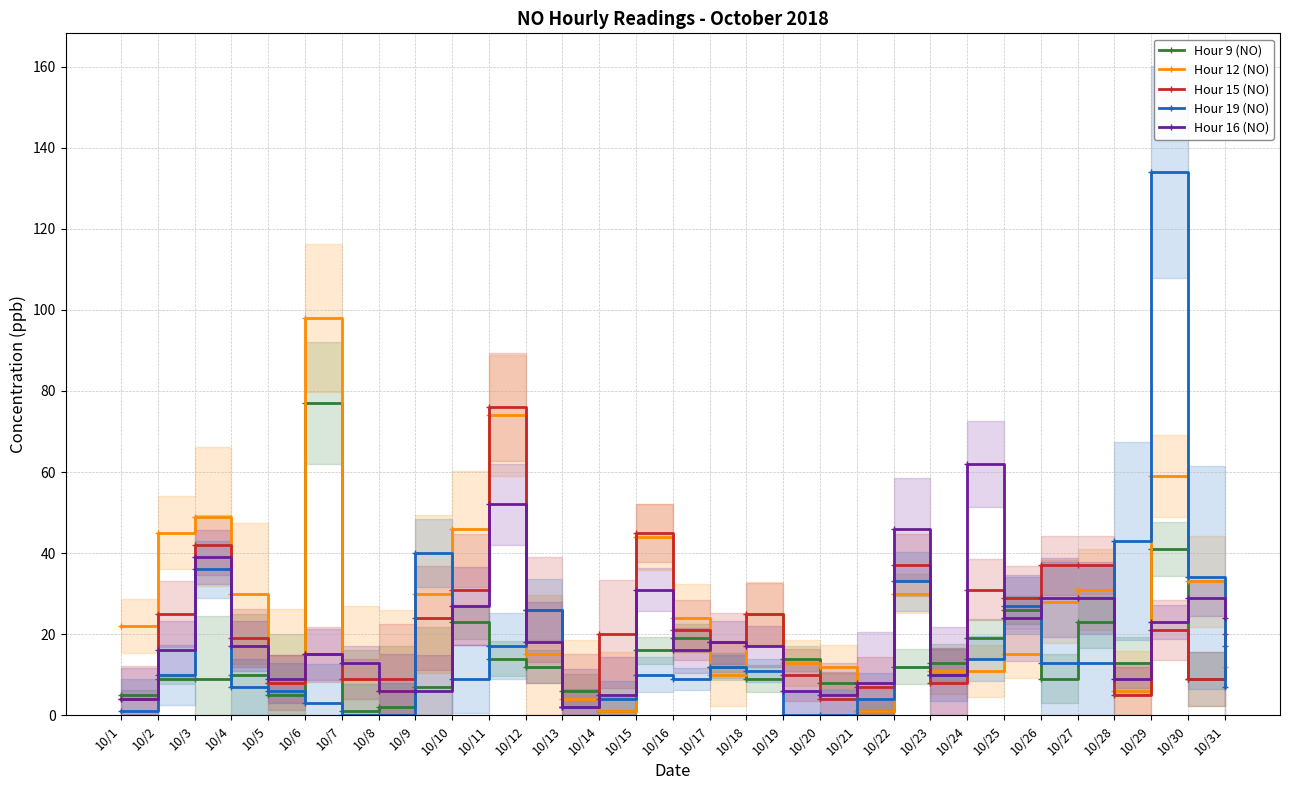

Which category has the lowest value in the Hour 19 (NO) series?

10/7